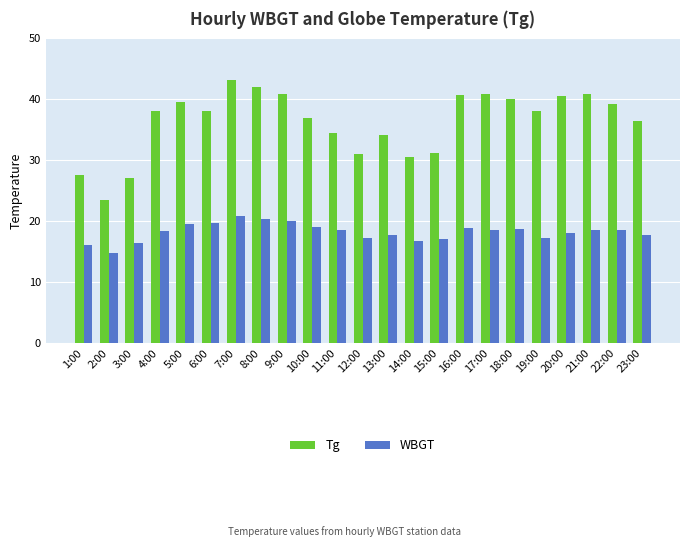

At 3:00, list the series in order from largest to smallest.

Tg, WBGT